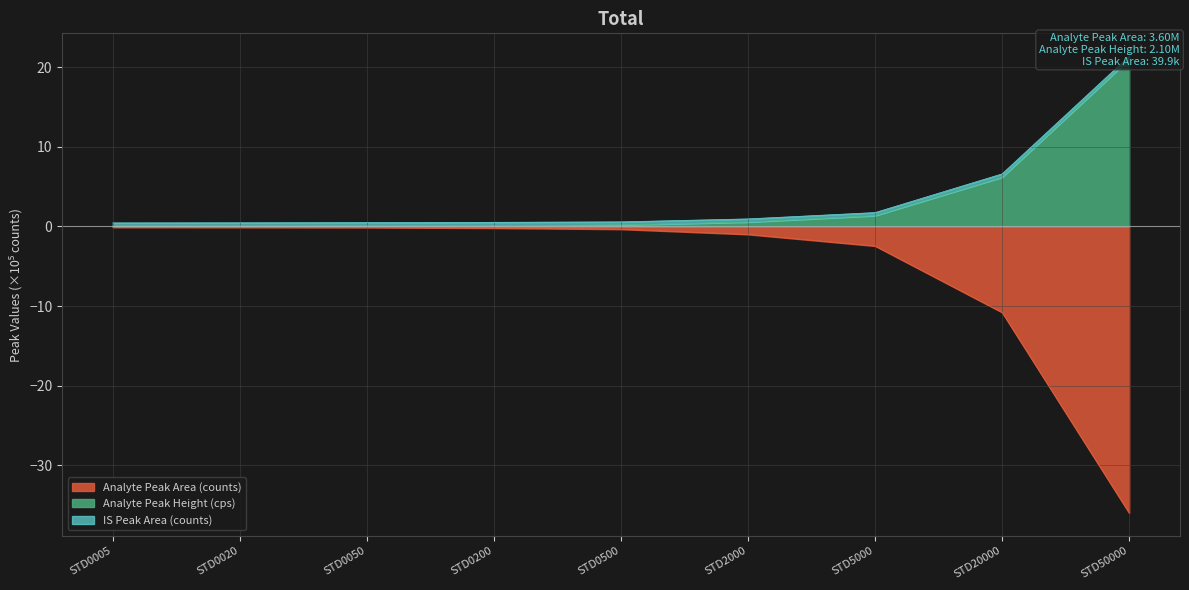

How many distinct data groups are displayed?

3